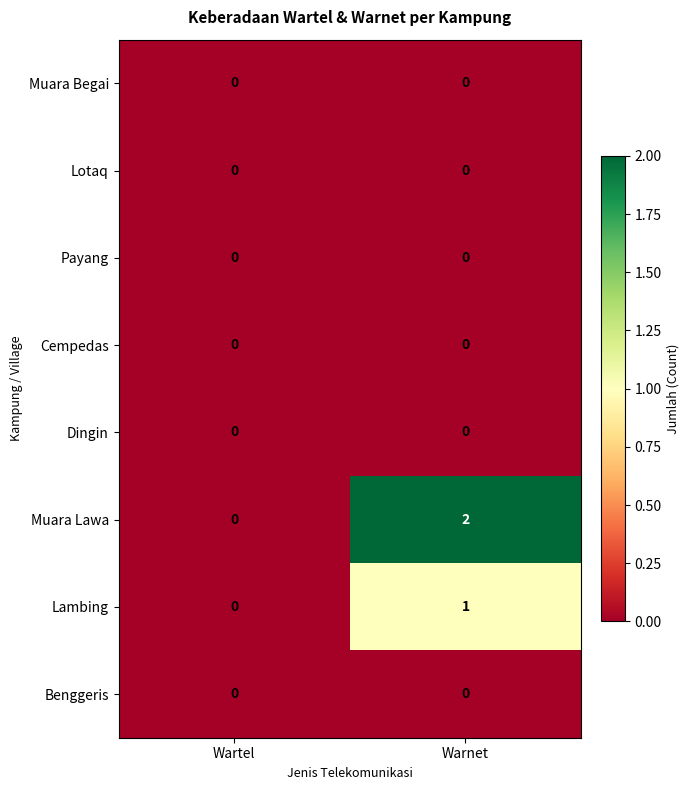

Which series has the widest spread of values?

Muara Lawa